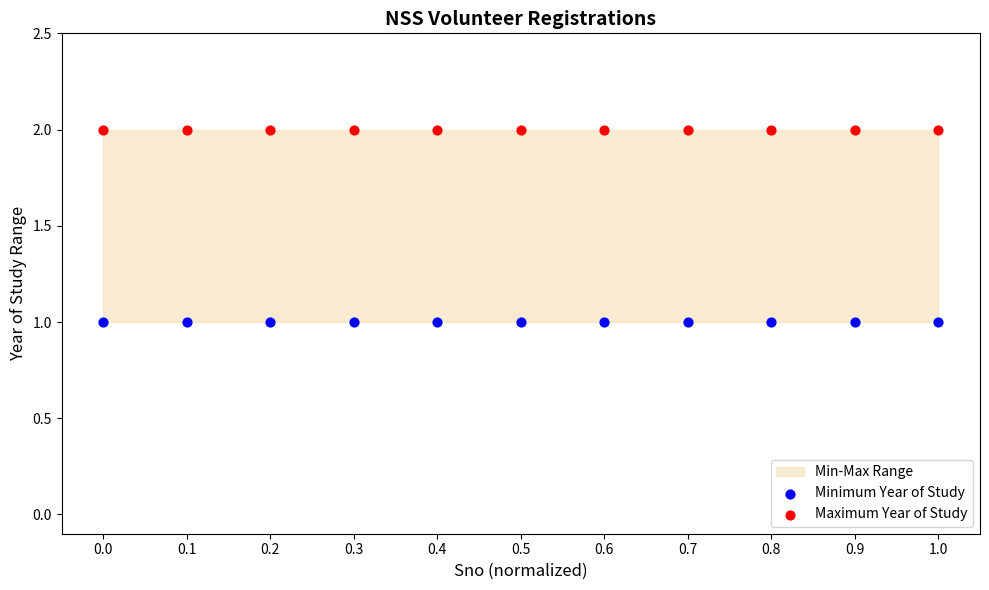

Which series reaches the minimum Y coordinate?

Minimum Year of Study